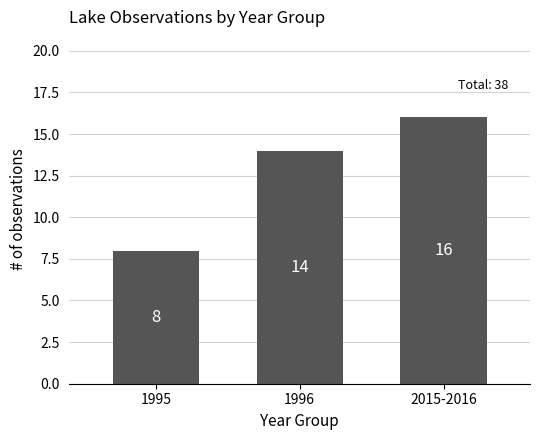

What is the difference between the values at 2015-2016 and 1996?

2